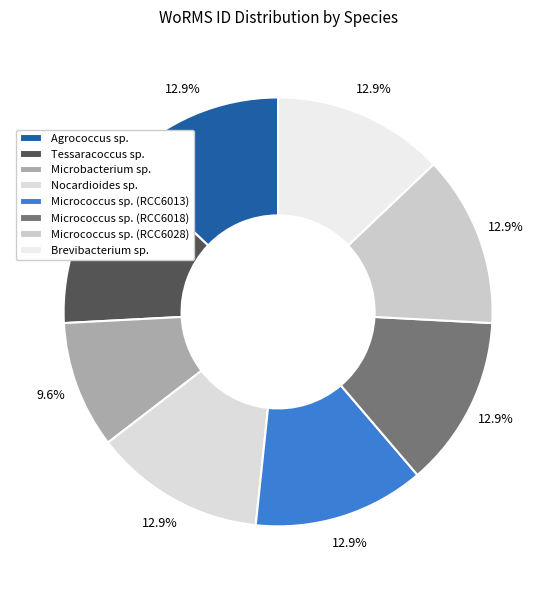

What percentage do Agrococcus sp. and Micrococcus sp. (RCC6013) together represent?

25.8%